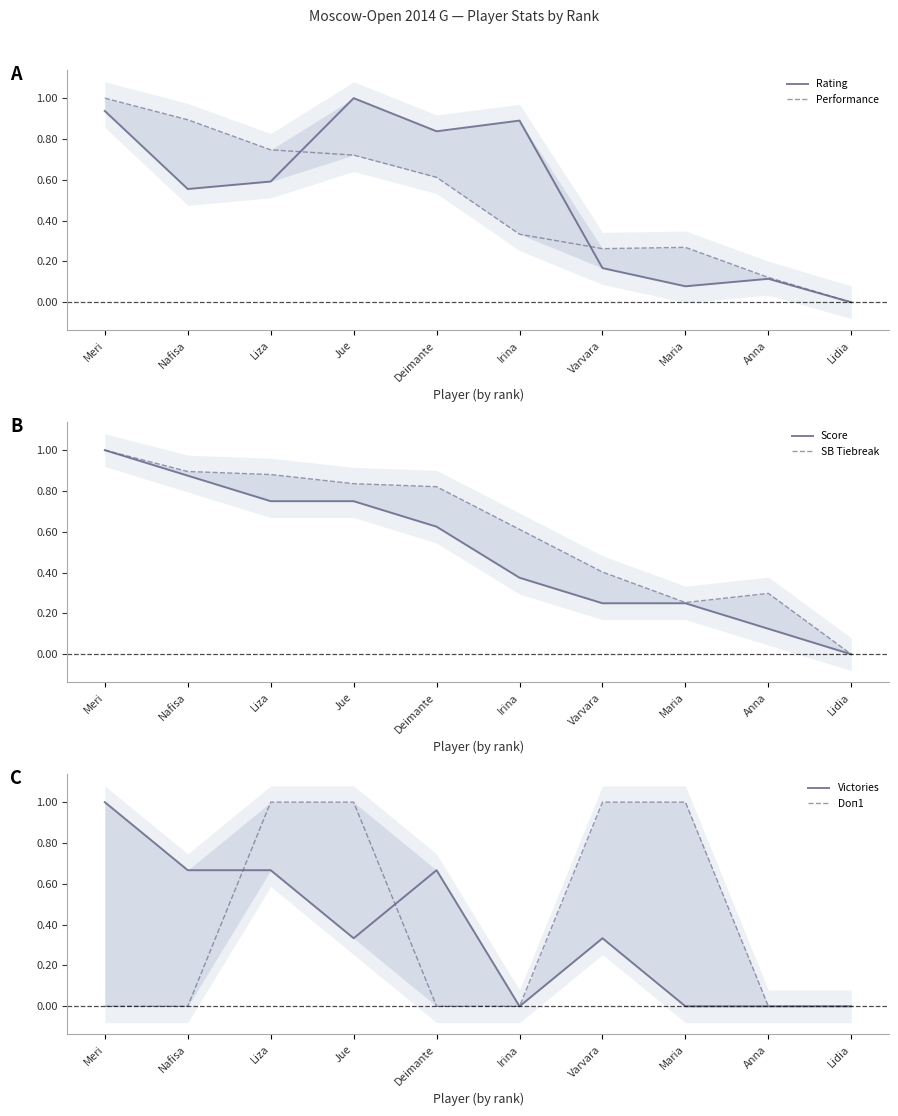

At which category is the sum across all series the highest?

Meri